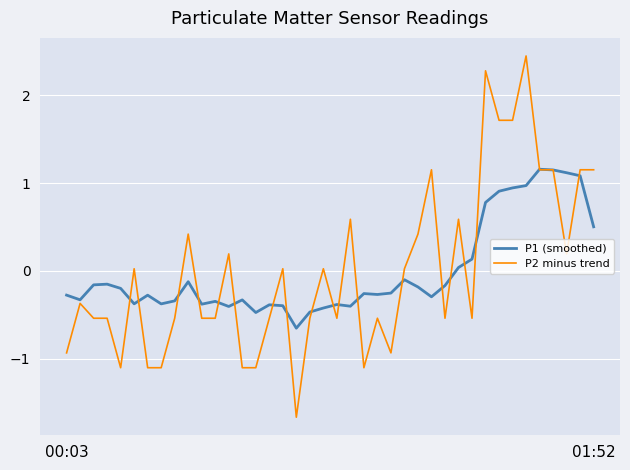

List the series in order of their peak value, lowest first.

P1 (smoothed), P2 minus trend